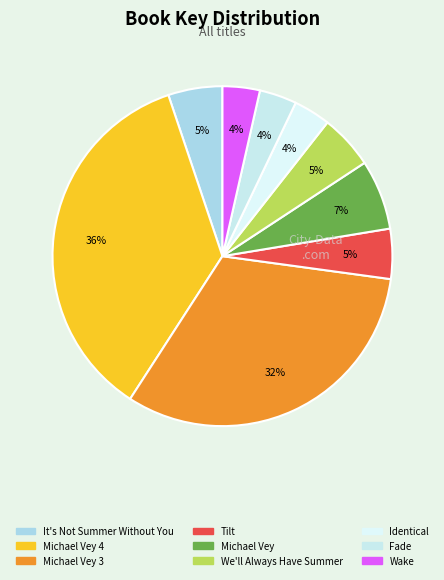

Does any single category account for the majority?

No